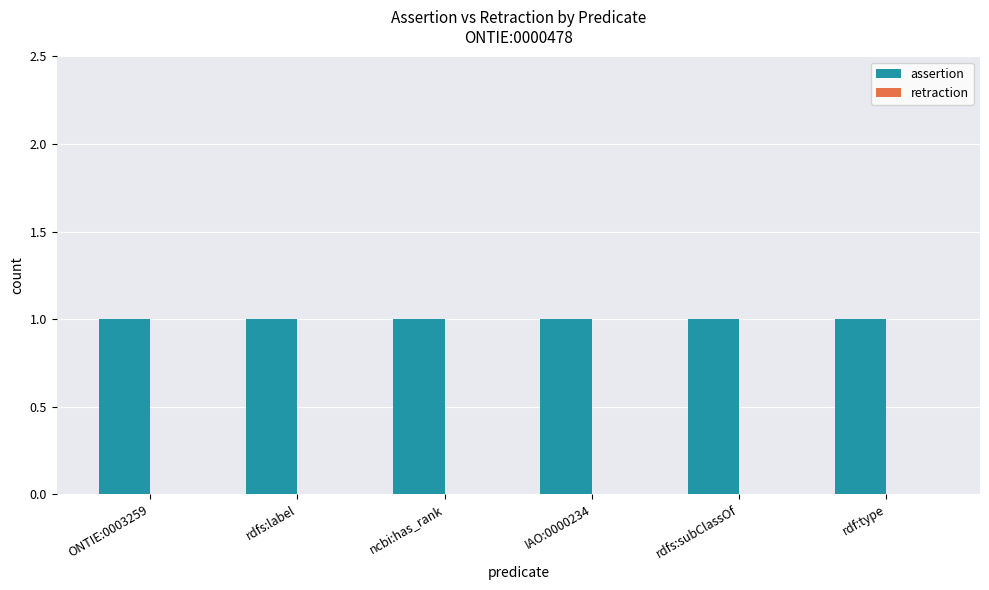

Reading right to left, extract all data points from this chart.

assertion: rdf:type=1	rdfs:subClassOf=1	IAO:0000234=1	ncbi:has_rank=1	rdfs:label=1	ONTIE:0003259=1
retraction: rdf:type=0	rdfs:subClassOf=0	IAO:0000234=0	ncbi:has_rank=0	rdfs:label=0	ONTIE:0003259=0